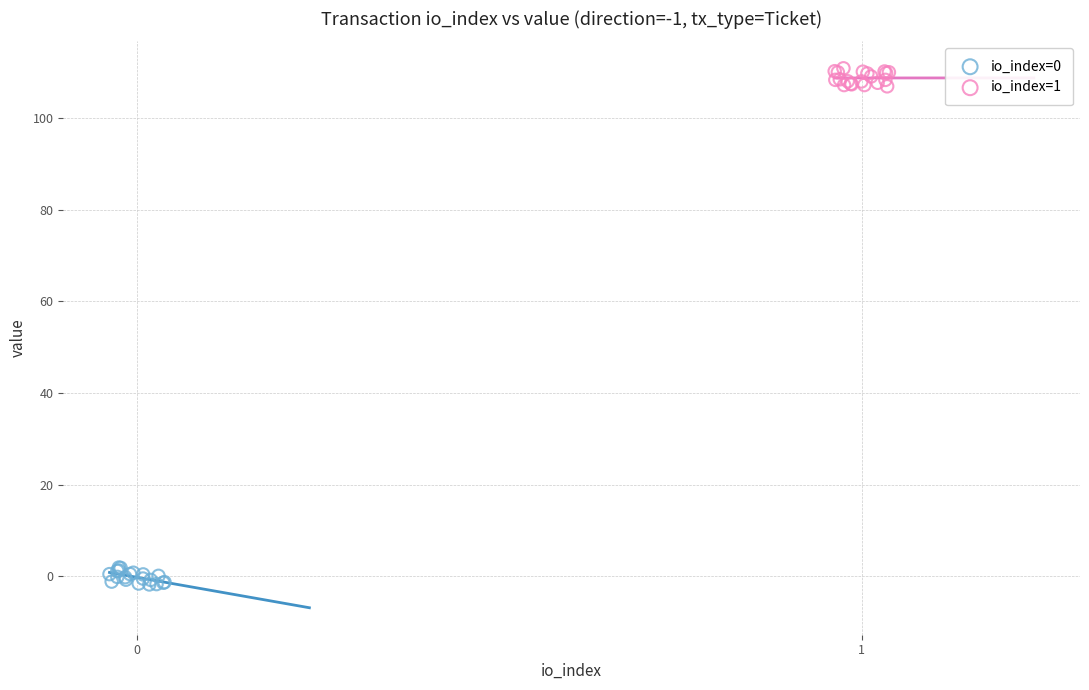

Which series contains the highest Y value?

io_index=1